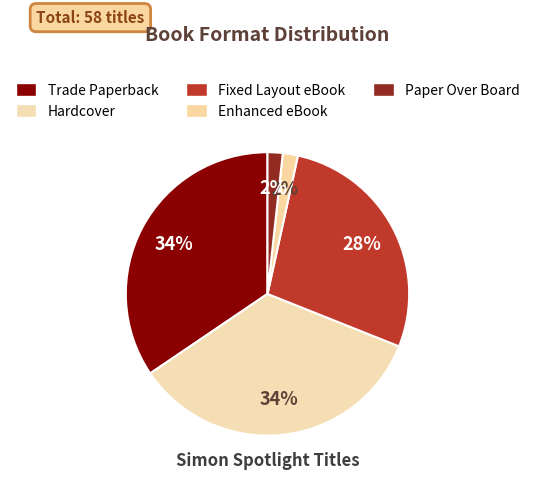

To the nearest percent, what is the difference between the Paper Over Board and Hardcover slice percentages?

33%